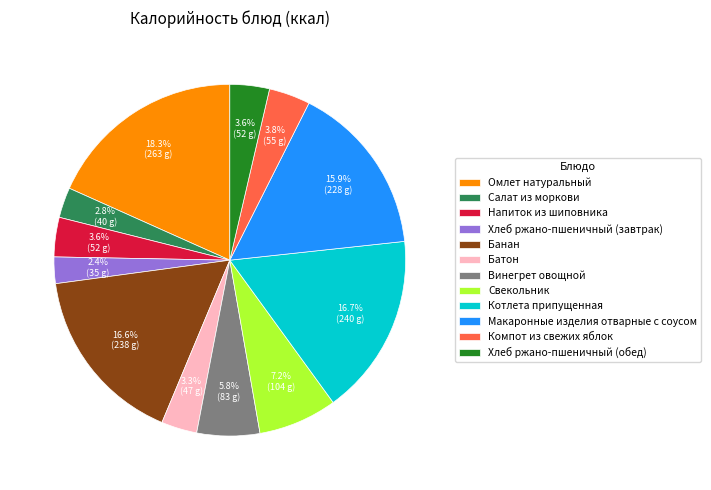

How many slices are in this pie chart?

12